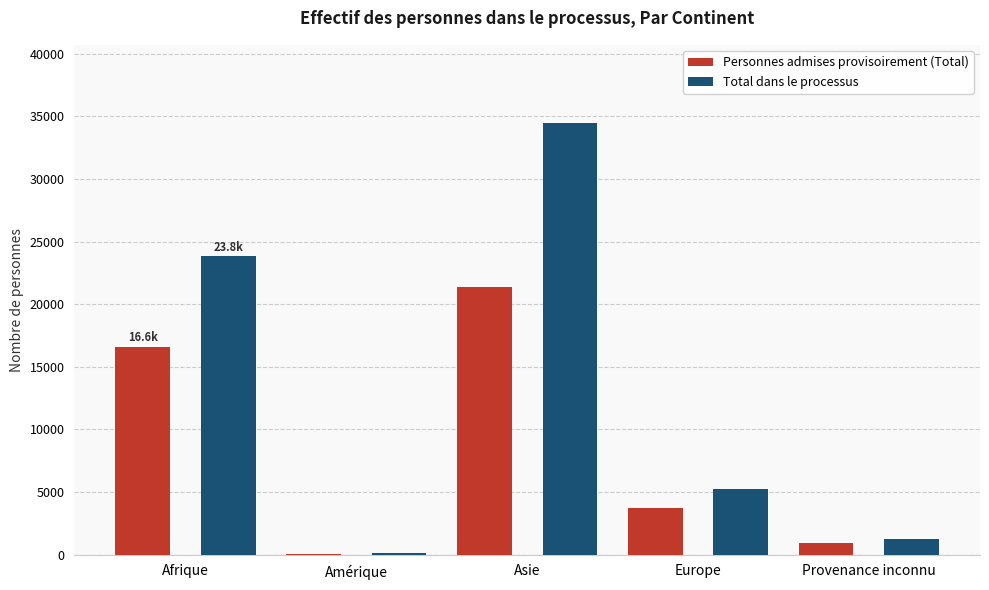

True or false: Personnes admises provisoirement (Total) has a value of 921 at Provenance inconnu.

True